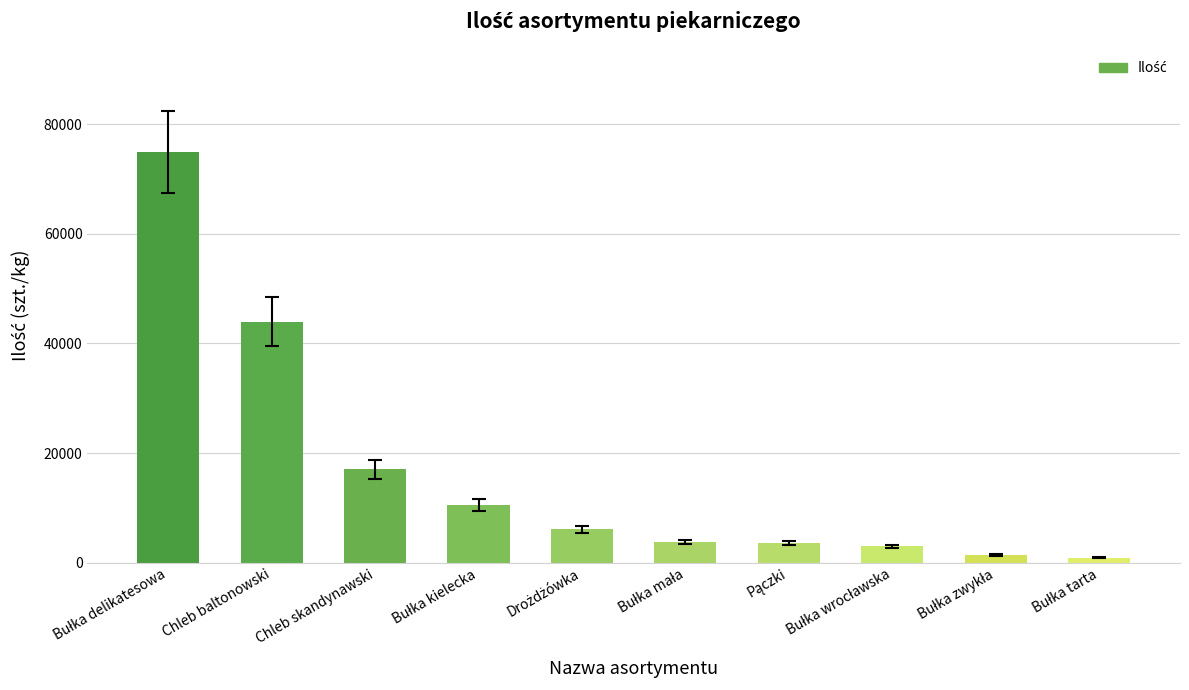

Where is the data nearest to the value 37930?

Chleb baltonowski